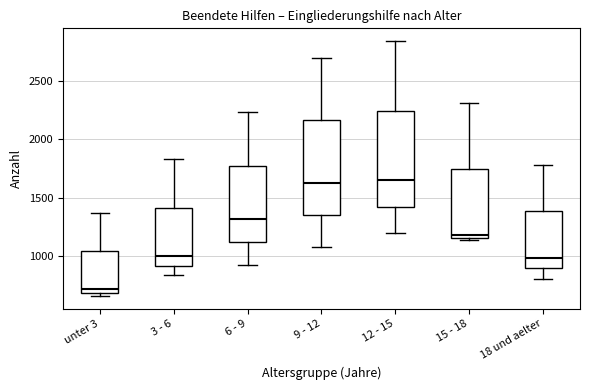

Which box has the lowest median line?

unter 3